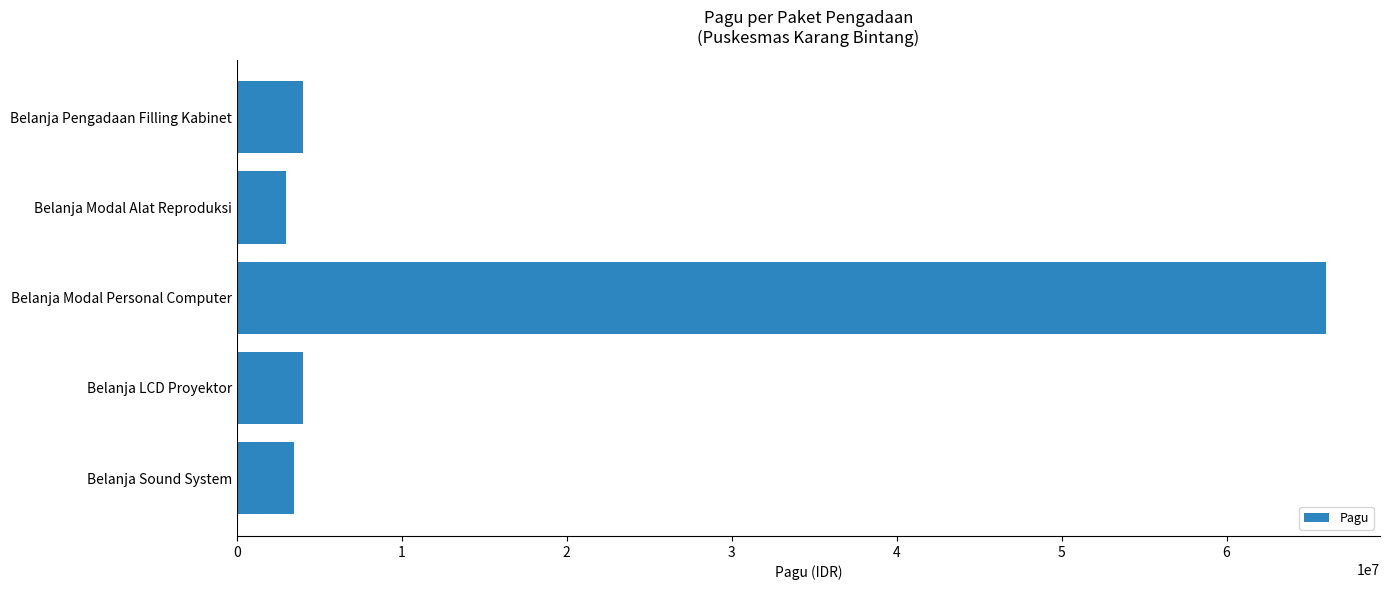

Reading bottom to top, transcribe all the data shown in this chart.

Belanja Sound System=3500000	Belanja LCD Proyektor=4000000	Belanja Modal Personal Computer=66000000	Belanja Modal Alat Reproduksi=3000000	Belanja Pengadaan Filling Kabinet=4000000